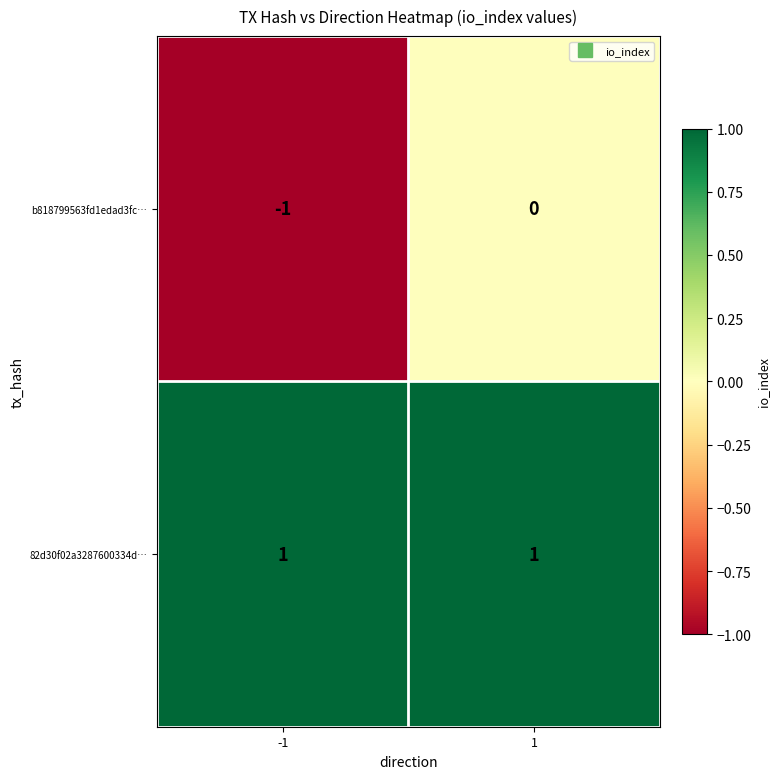

Reading right to left, extract all data points from this chart.

b818799563fd1edad3fc…: 0	-1
82d30f02a3287600334d…: 1	1